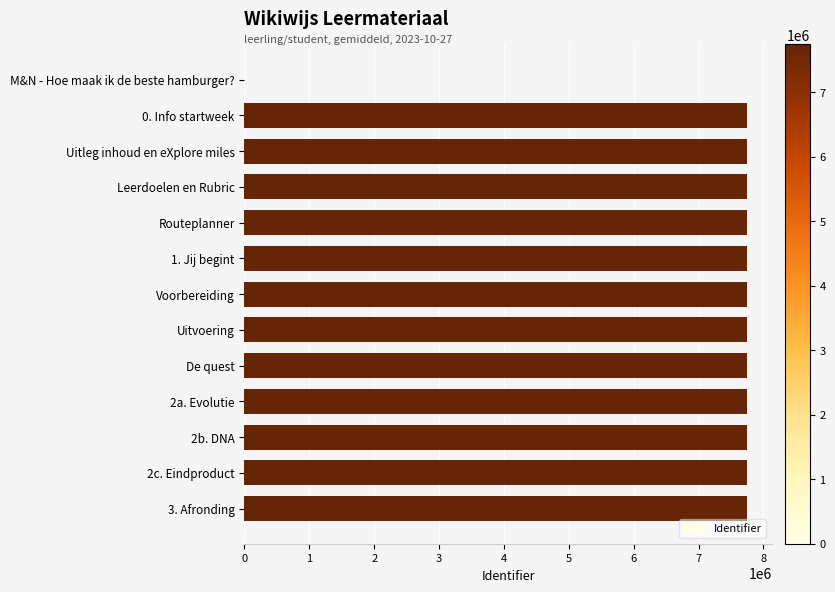

The chart shows a value of 11488366 at De quest. True or false?

False